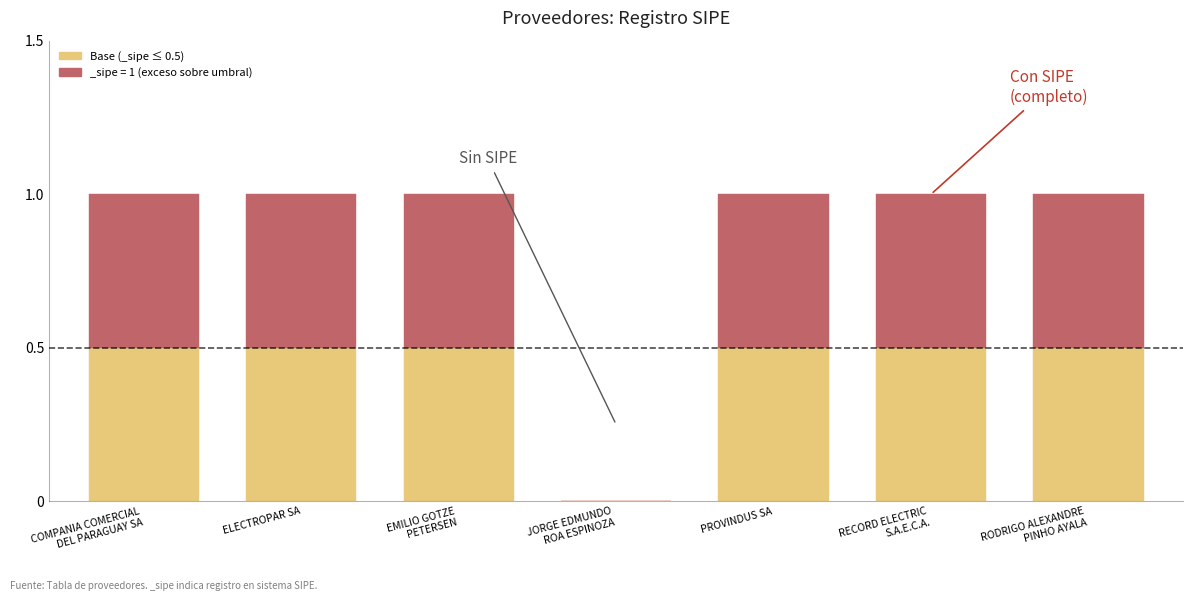

What is the total value across all series at ELECTROPAR SA?

1.0